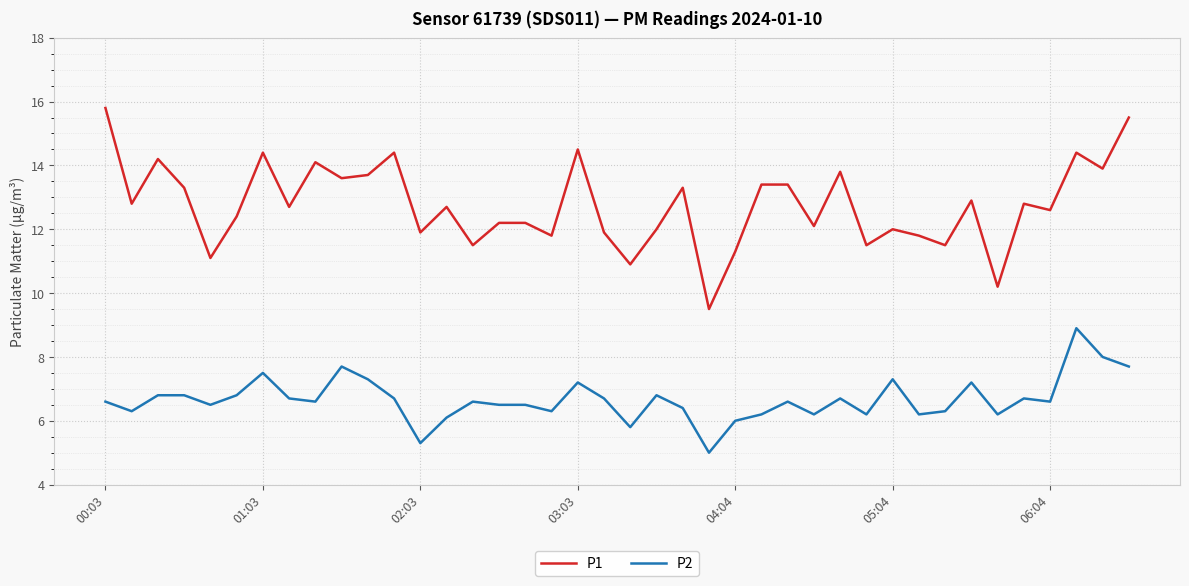

Which series has the largest total across all categories?

P1